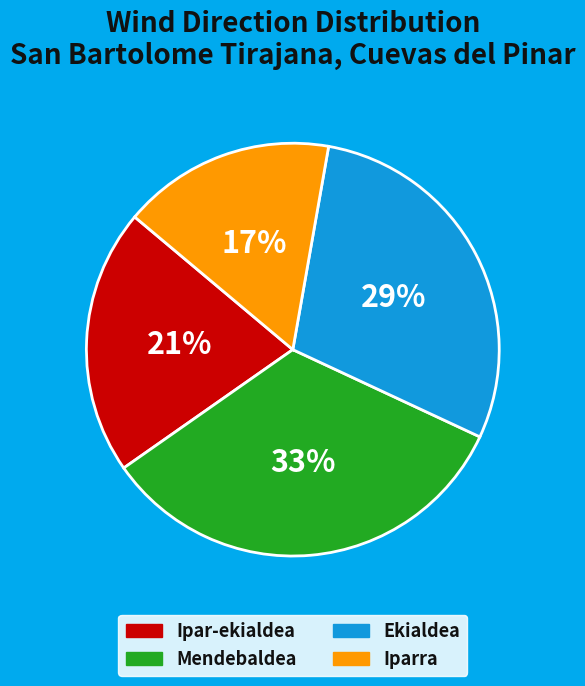

Between Iparra and Ekialdea, which is larger?

Ekialdea